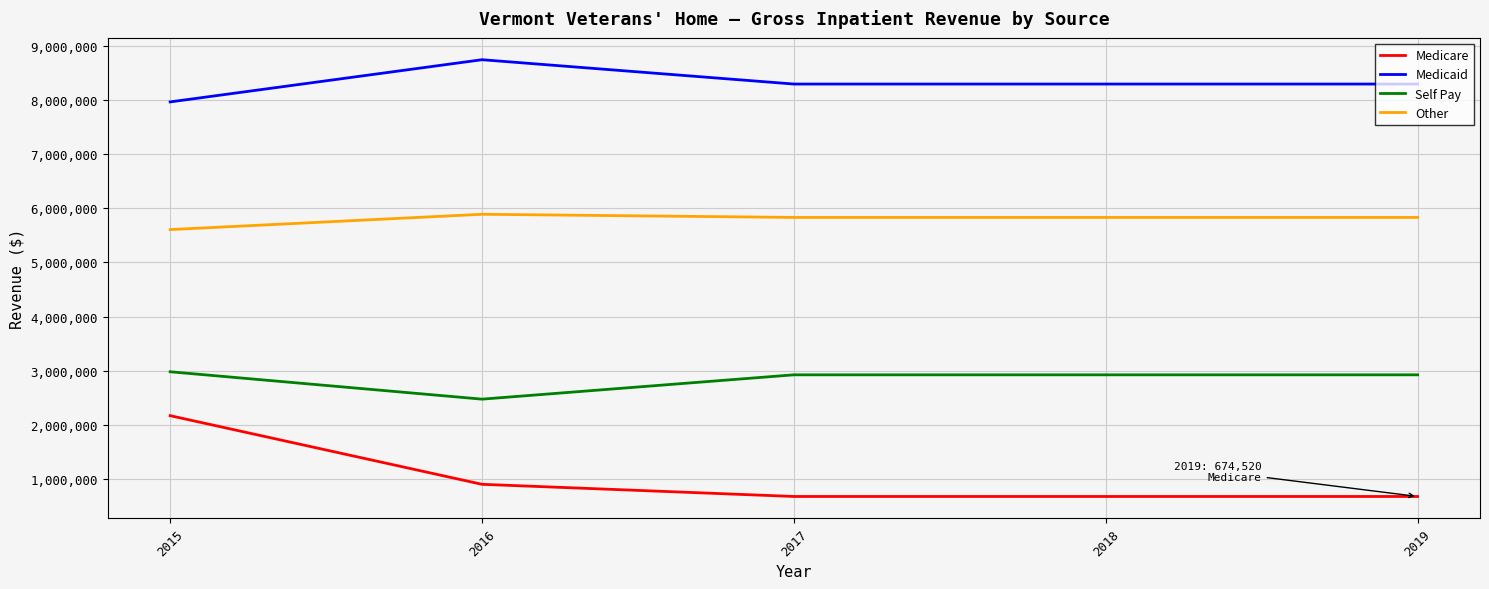

What is the difference between the highest and lowest values at 2017?

7622460